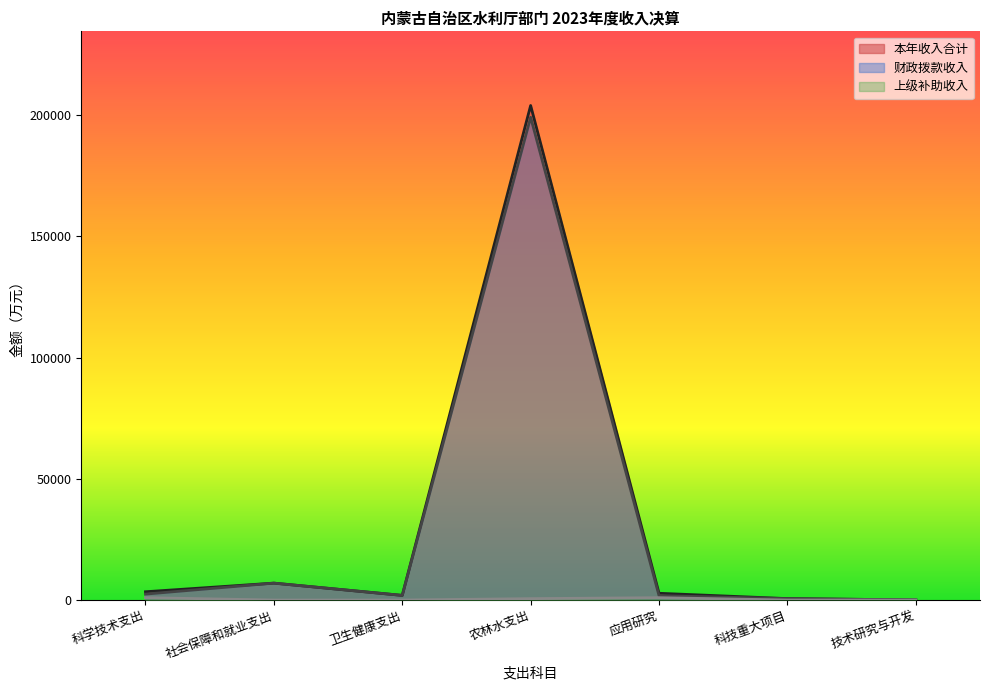

Which label corresponds to the smallest value in the chart?

社会保障和就业支出